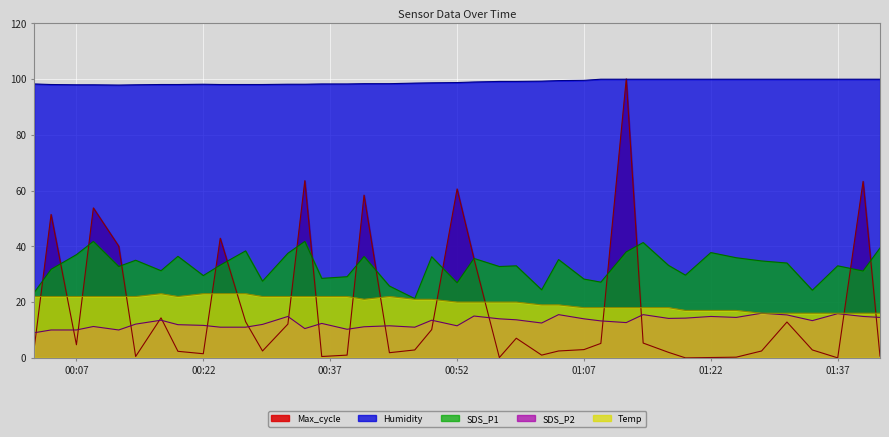

What is the value of the SDS_P2 point at the 1st from the left?

9.0